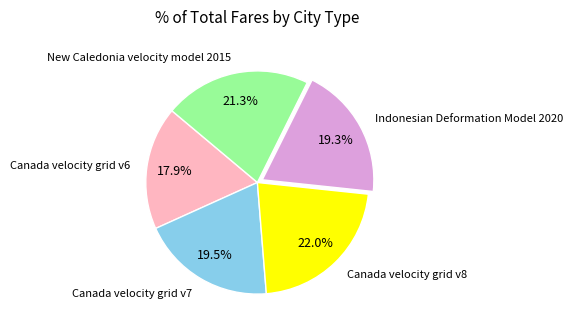

What is the smallest slice in the pie chart?

Canada velocity grid v6